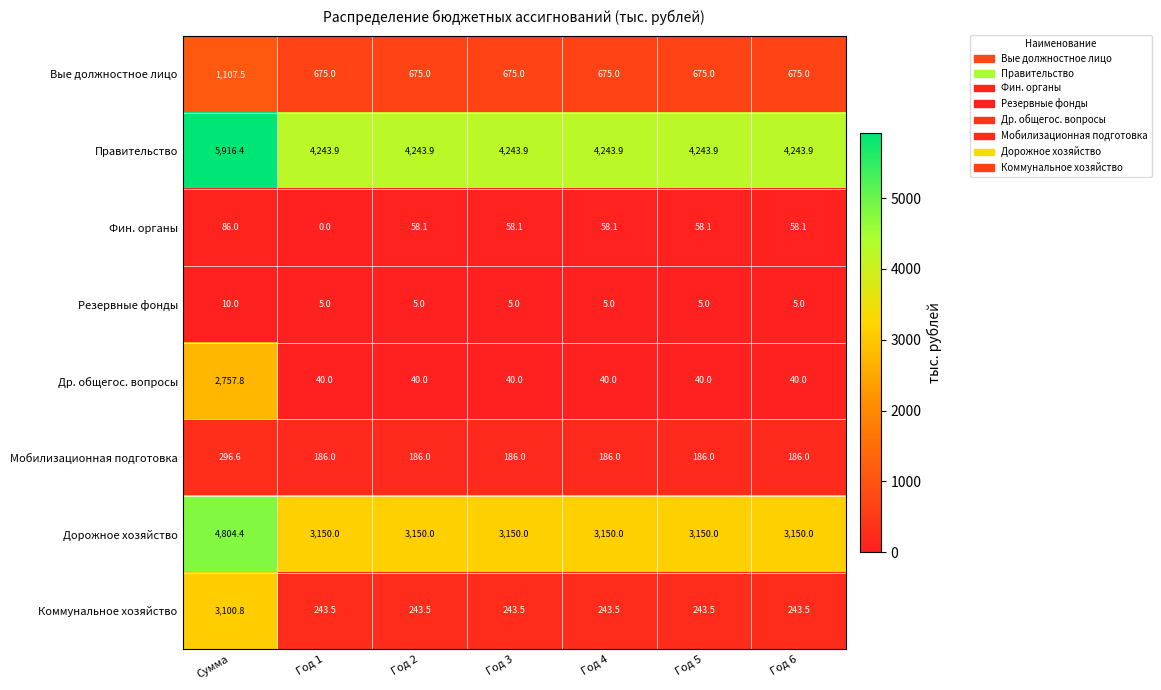

What is the average value of the Др. общегос. вопросы series?

428.3